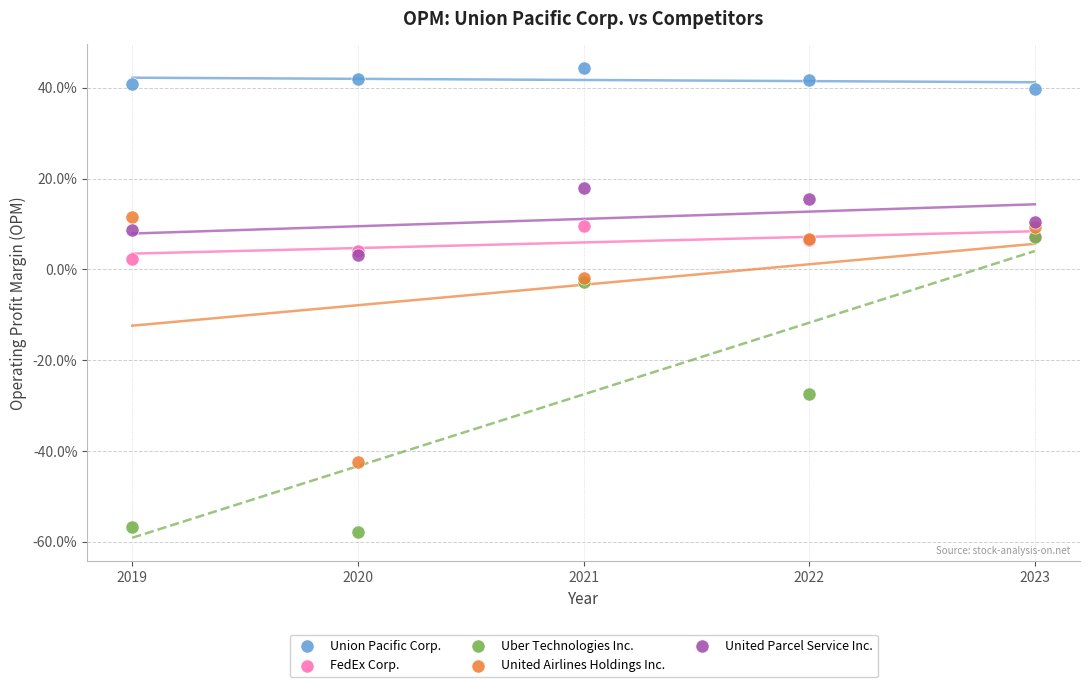

Which series reaches the minimum Y coordinate?

Uber Technologies Inc.